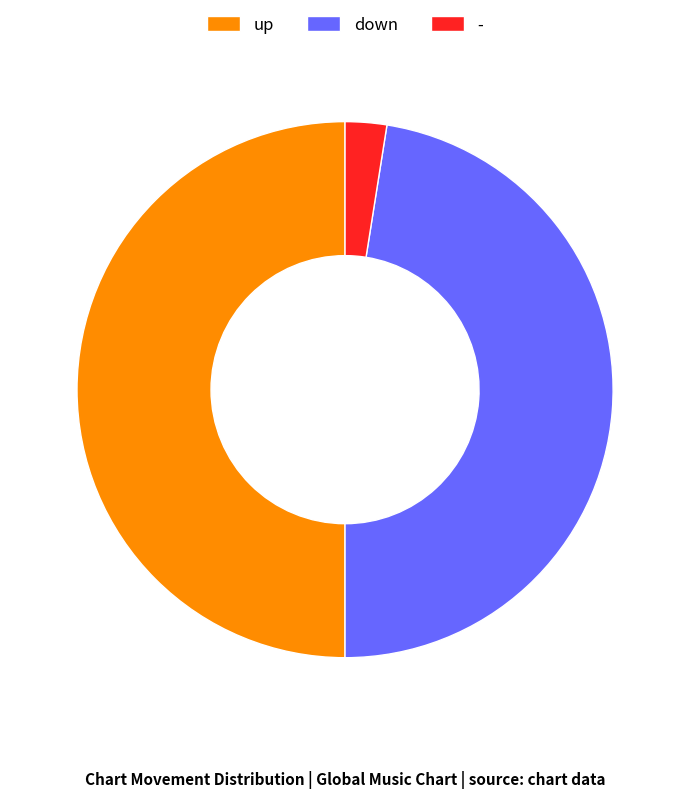

Is down the majority of the pie?

No